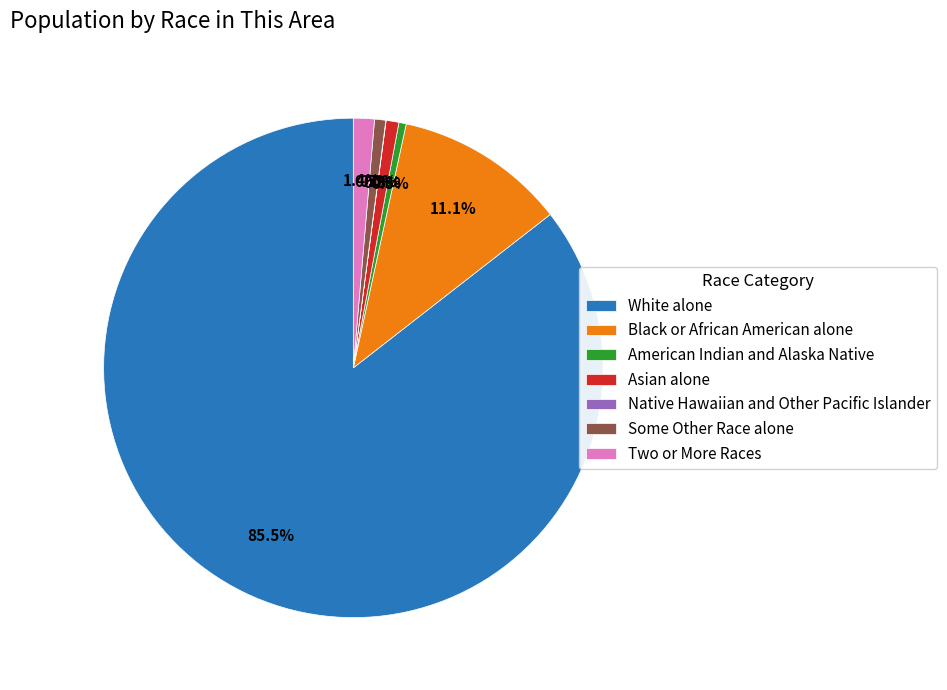

Do Some Other Race alone and Black or African American alone together represent more than half of the pie?

No